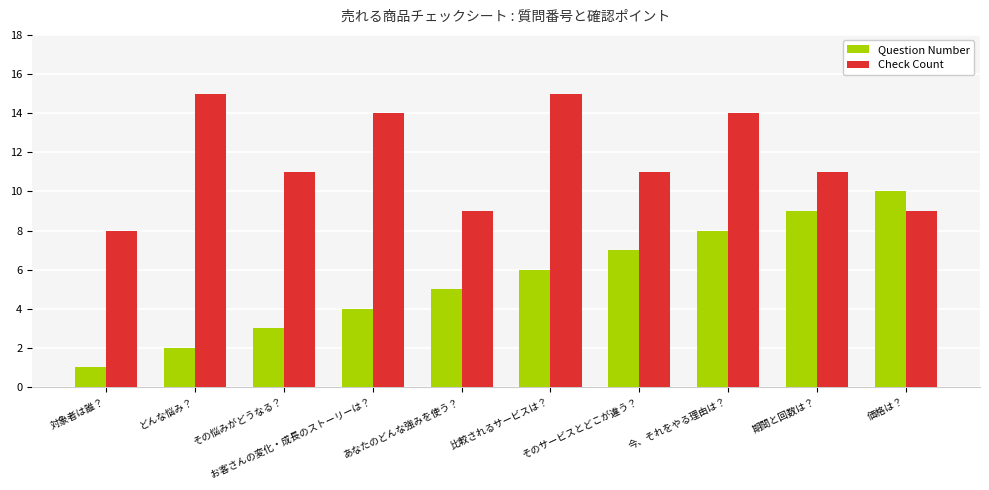

True or false: Question Number has a value of 9 at 期間と回数は？.

True